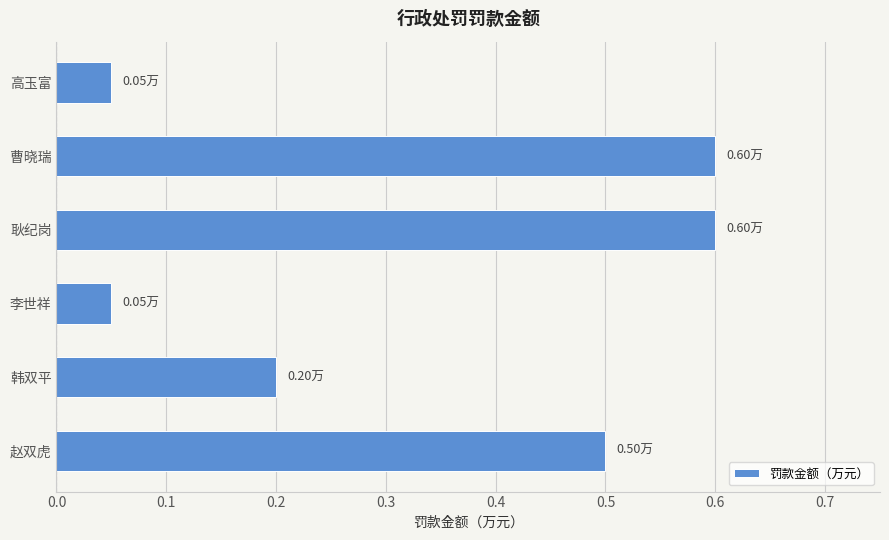

What is the sum of the values at 耿纪岗 and 曹晓瑞?

1.2